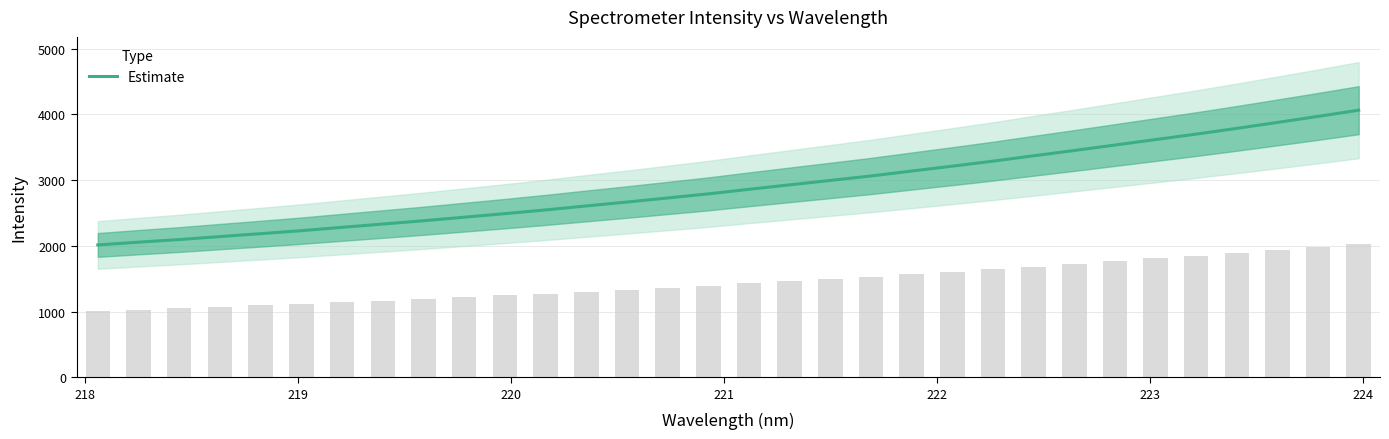

Are the bars grouped side by side (vs. stacked)?

No